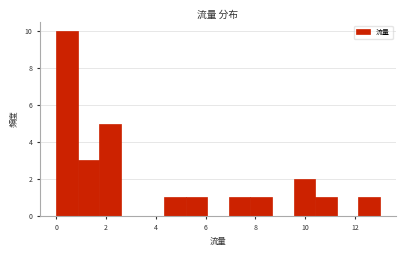

How tall is the bar that spans 0.8 to 1.8 on the x-axis? Neither the bar edges nor the heights are printed on the chart, so give them approximately, as read against the axes.

3